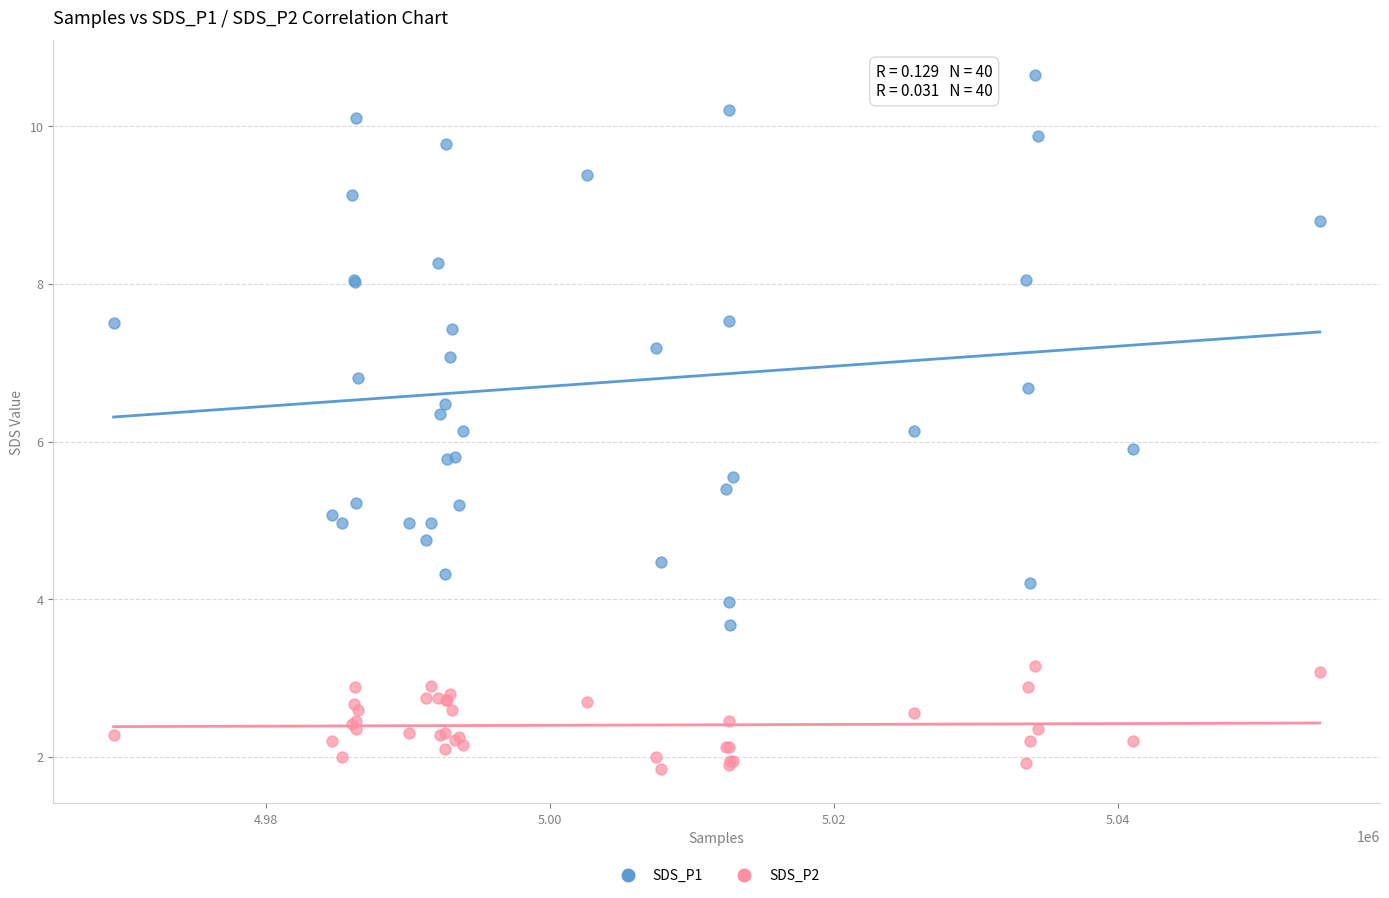

Which series contains the lowest Y value?

SDS_P2